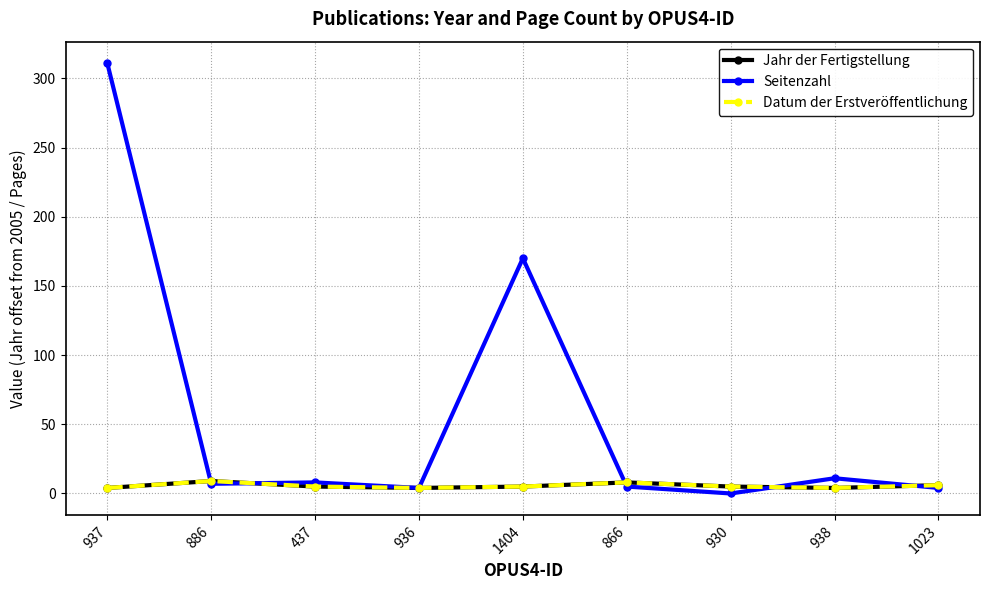

What is the difference between the maximum and minimum values in the Jahr der Fertigstellung series?

5